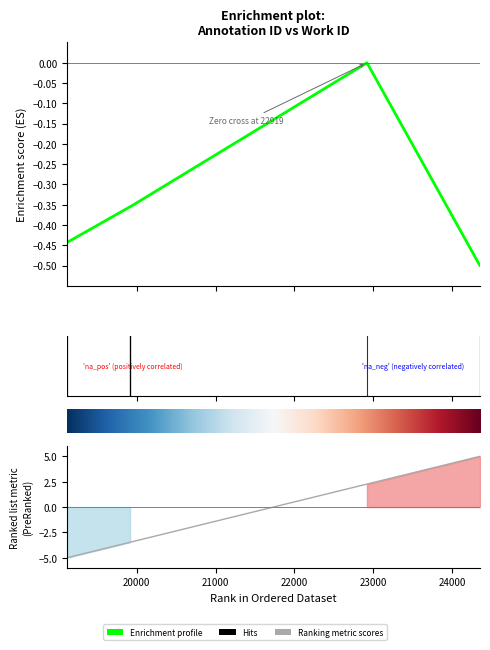

What is the difference between the highest and lowest values at 7?

2.3